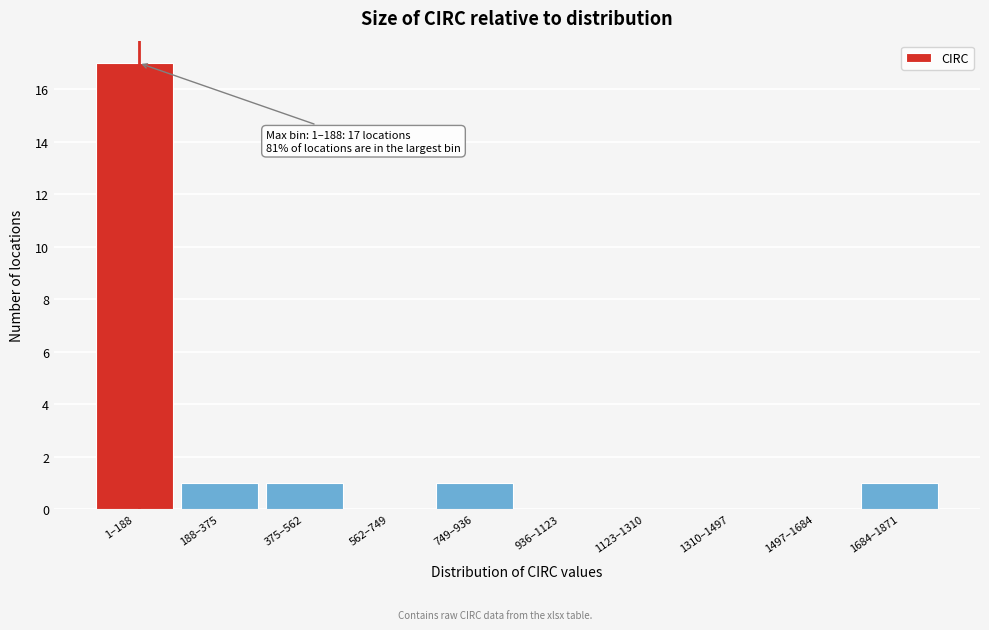

Reading left to right, list all the values displayed in this chart.

1–188=17	188–375=1	375–562=1	562–749=0	749–936=1	936–1123=0	1123–1310=0	1310–1497=0	1497–1684=0	1684–1871=1